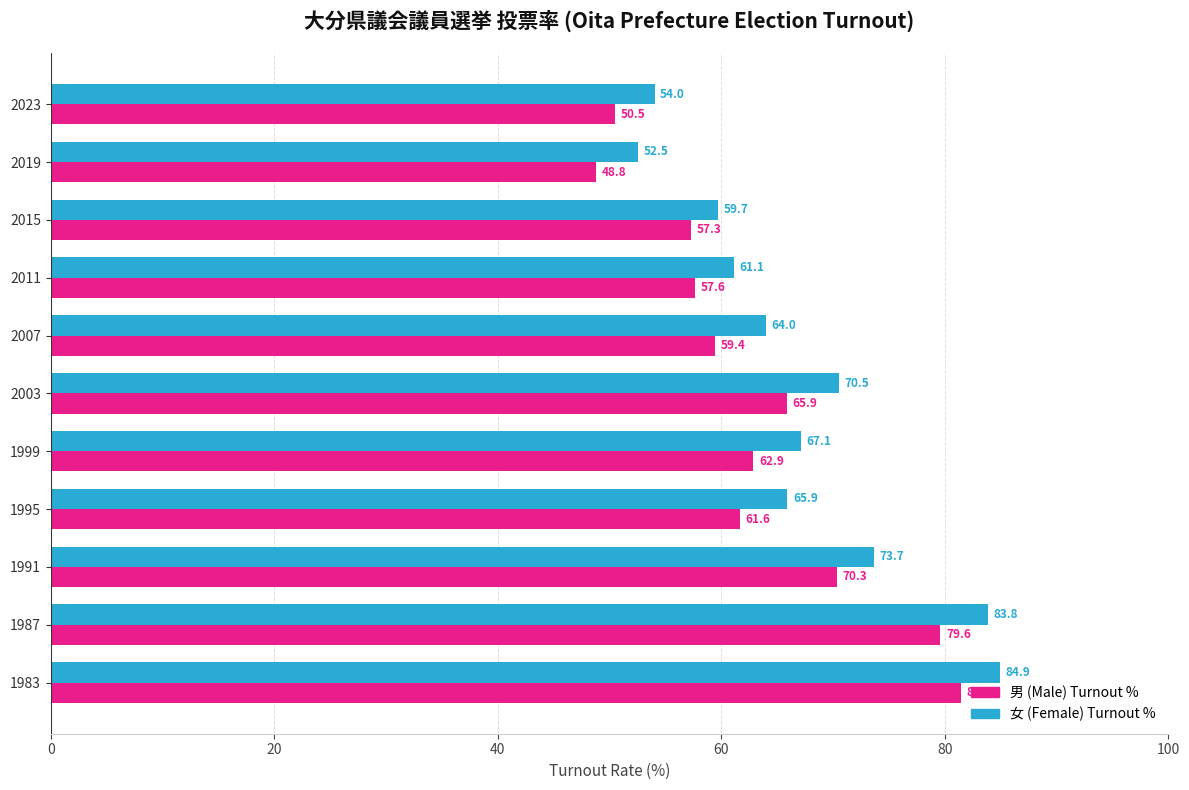

What is the sum of the 男 (Male) Turnout % values at 2003 and 1987?

145.5